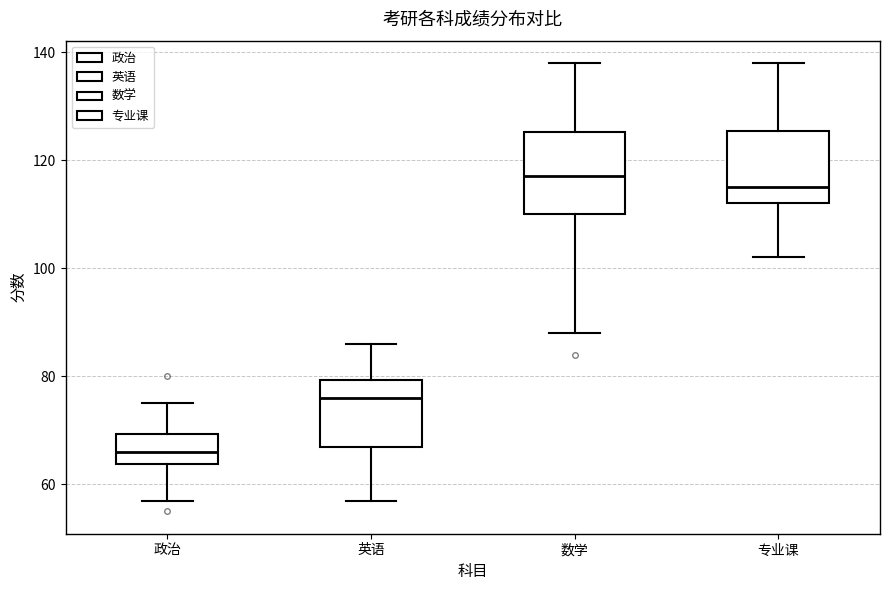

Reading left to right, read every box against the y-axis: the position of its median line, the range the box covers, and the ends of its whiskers. The values are not printed on the chart, so give them approximately, as read against the axis.

政治: median 66, box 64 to 70, whiskers 58 to 76
英语: median 76, box 68 to 80, whiskers 58 to 86
数学: median 118, box 110 to 126, whiskers 88 to 138
专业课: median 116, box 112 to 126, whiskers 102 to 138